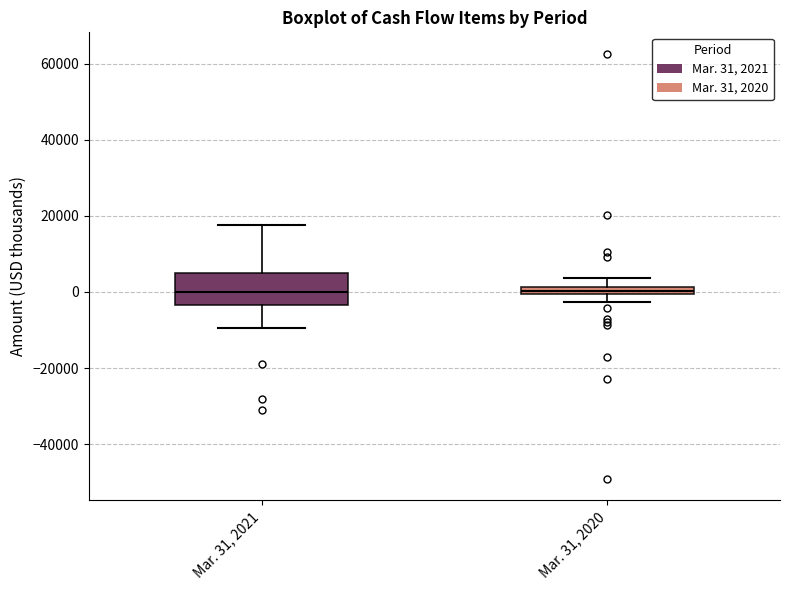

Where does the lower whisker of the box for Mar. 31, 2021 end on the y-axis? The values are not printed on the chart, so give them approximately, as read against the axis.

-10000